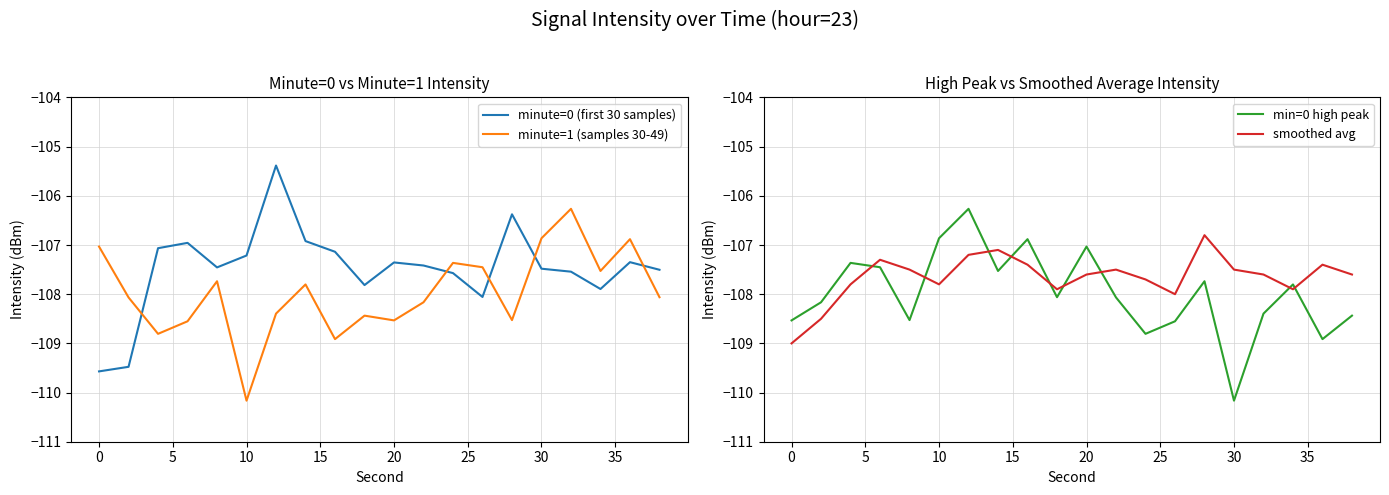

What is the maximum value for minute=0 (first 30 samples)?

-105.4